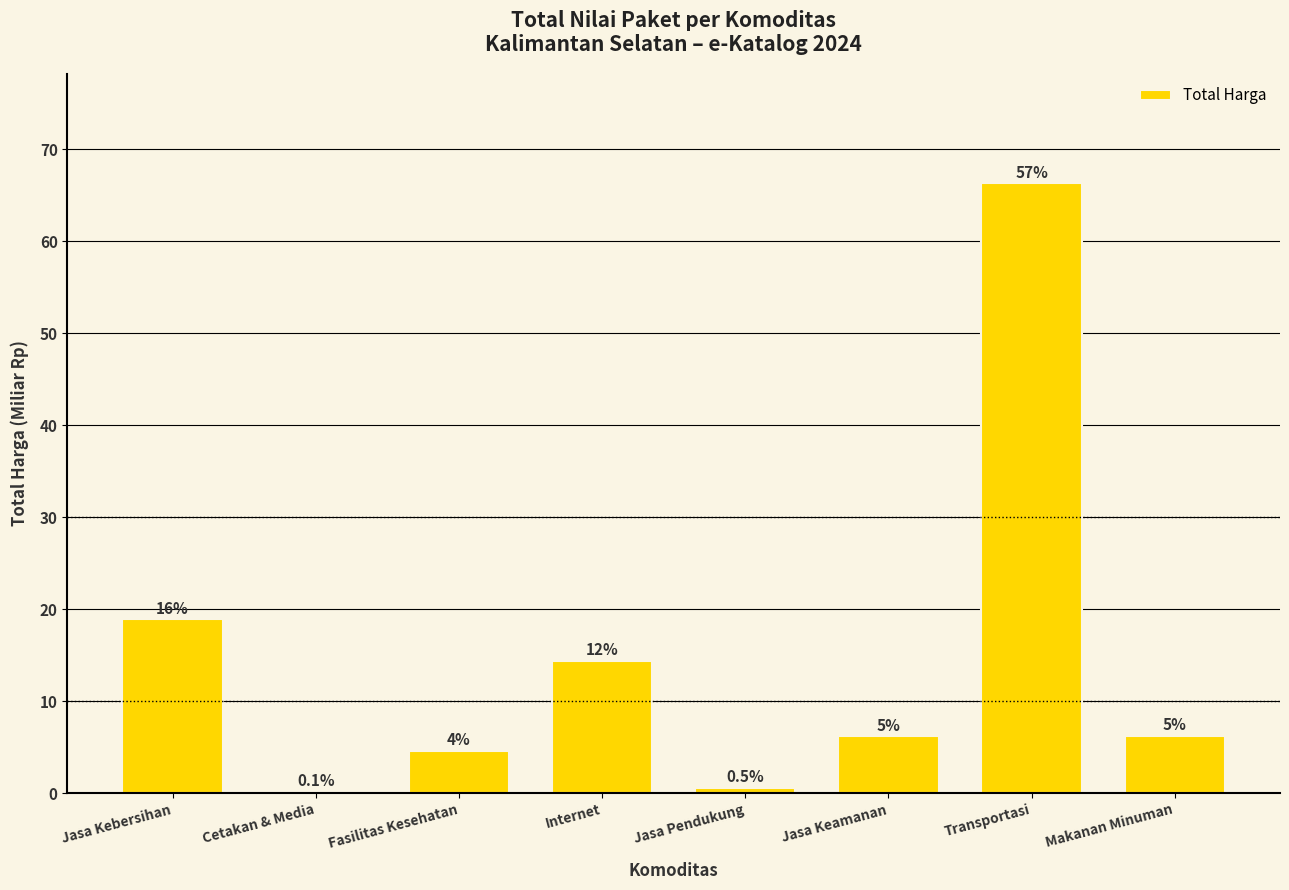

Are the bars horizontal?

No